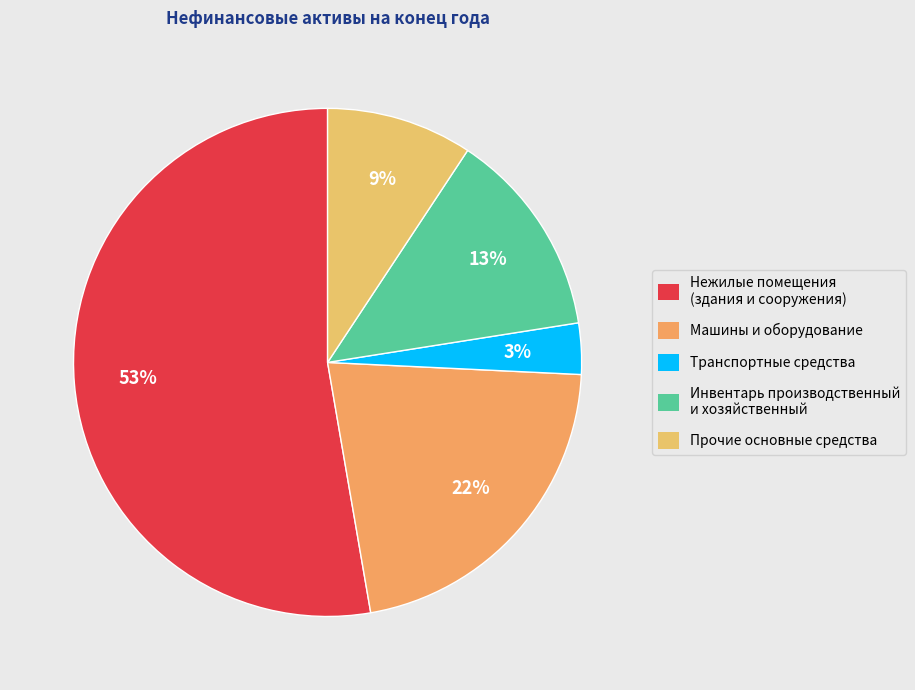

To the nearest percent, what is the combined percentage of Прочие основные средства and Машины и оборудование?

31%